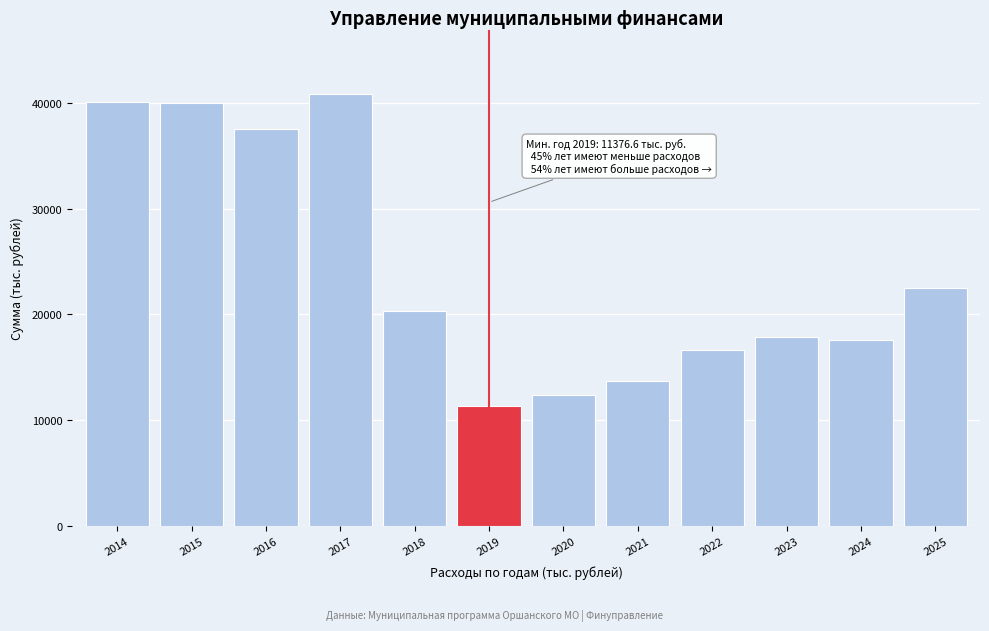

What is the ratio of the value at 2023 to the value at 2024?

1.0